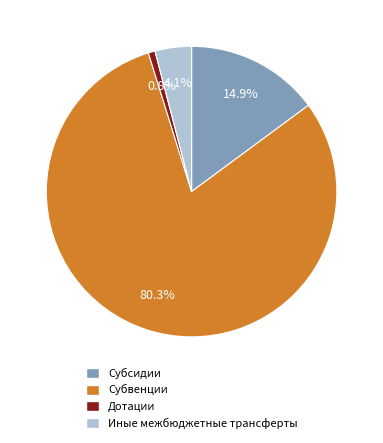

True or false: Субсидии accounts for 7% of the total.

False